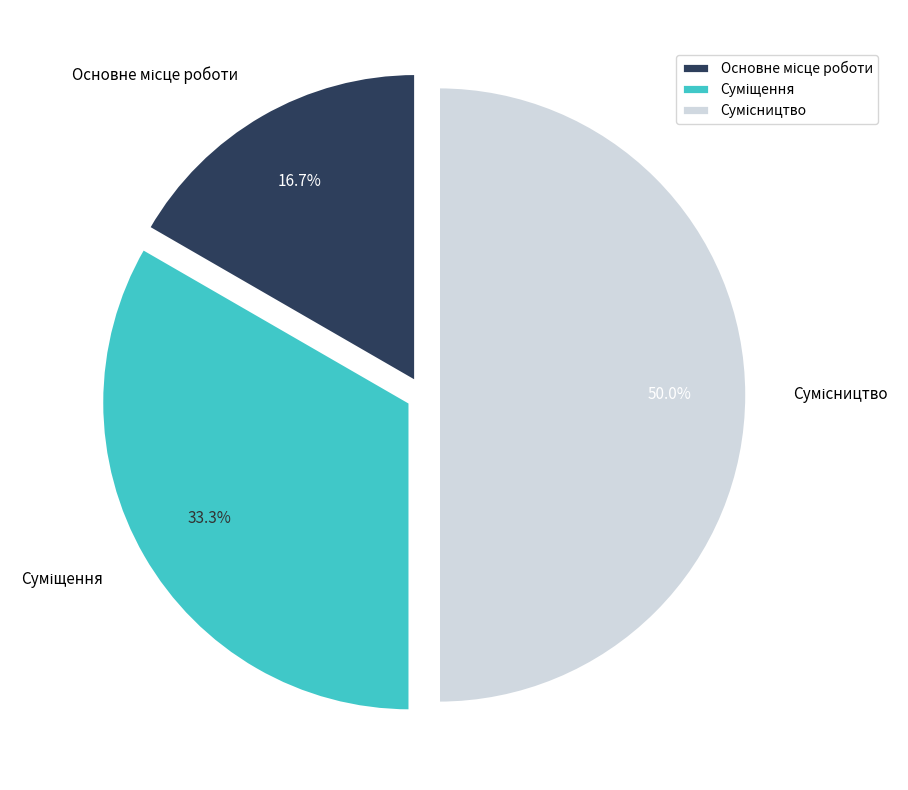

How many segments does this pie chart have?

3